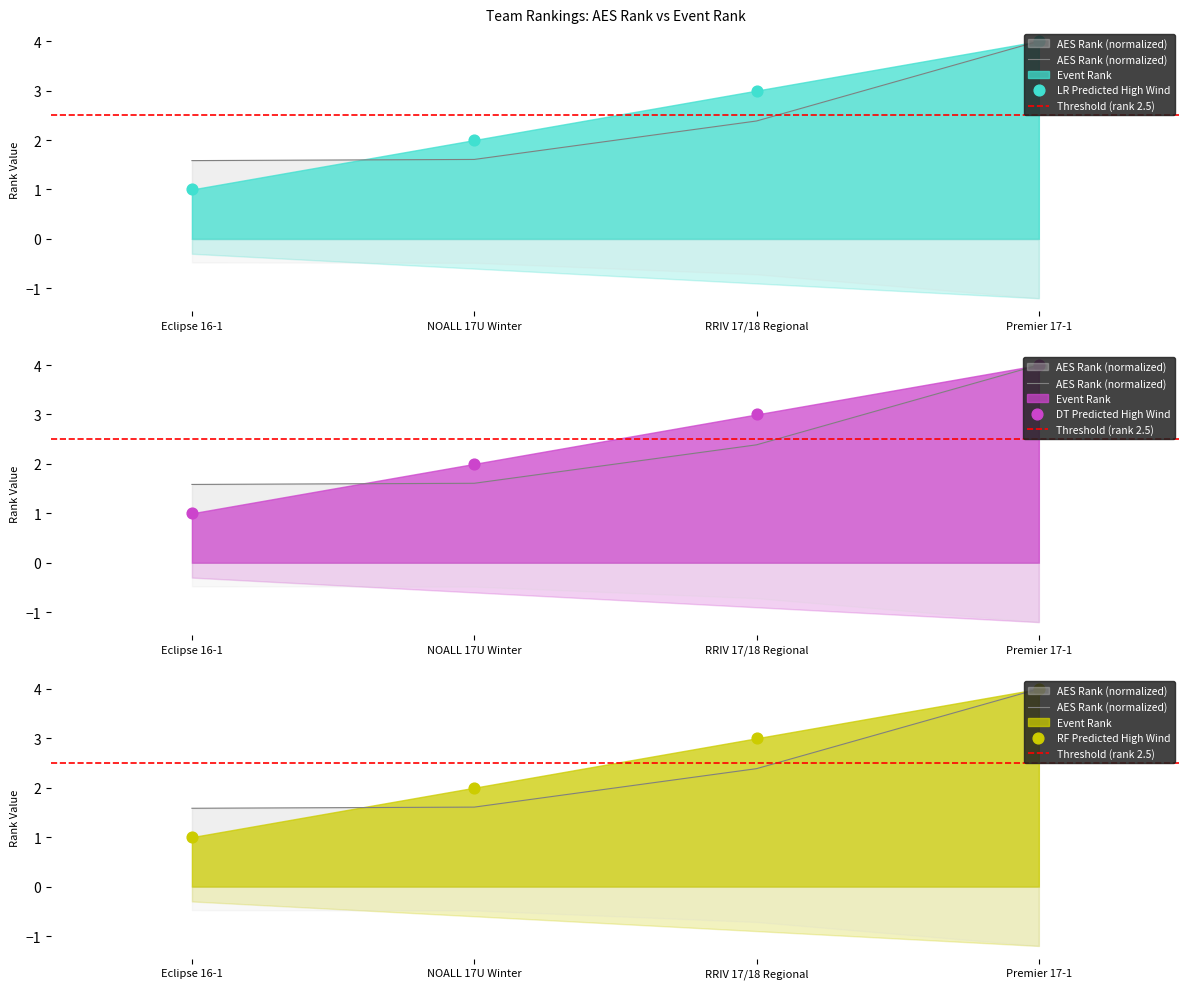

At how many categories does at least one series exceed 3?

1